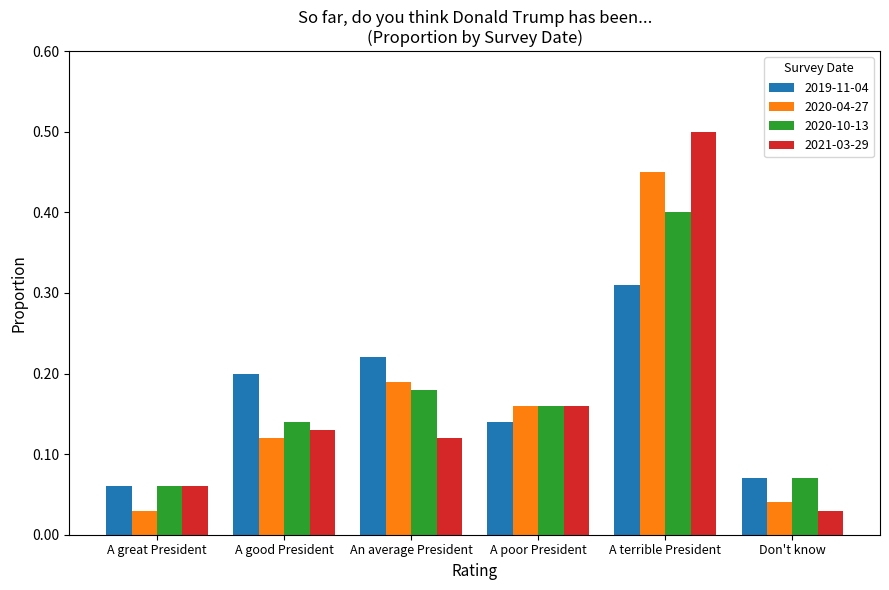

What is the sum of all 2019-11-04 values?

1.0